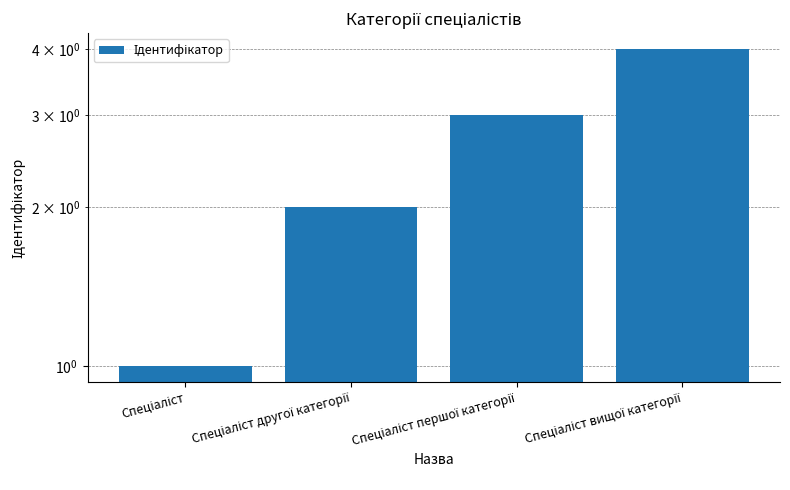

How many bars are there in total?

4